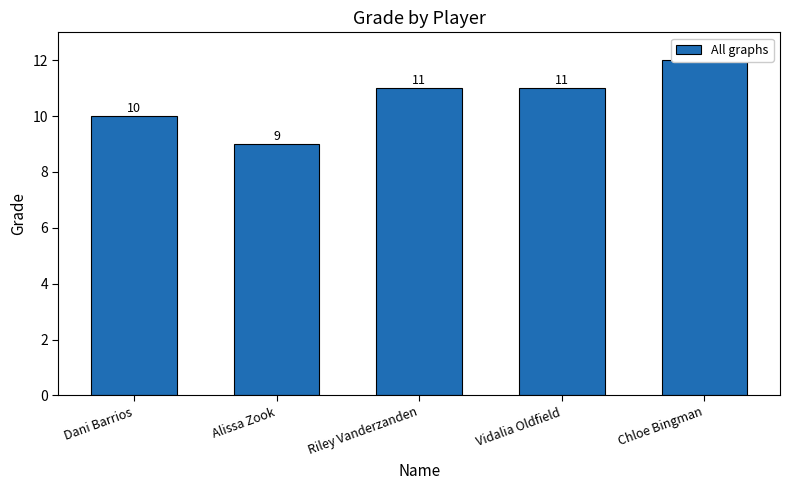

Reading right to left, list all the values displayed in this chart.

Chloe Bingman=12	Vidalia Oldfield=11	Riley Vanderzanden=11	Alissa Zook=9	Dani Barrios=10